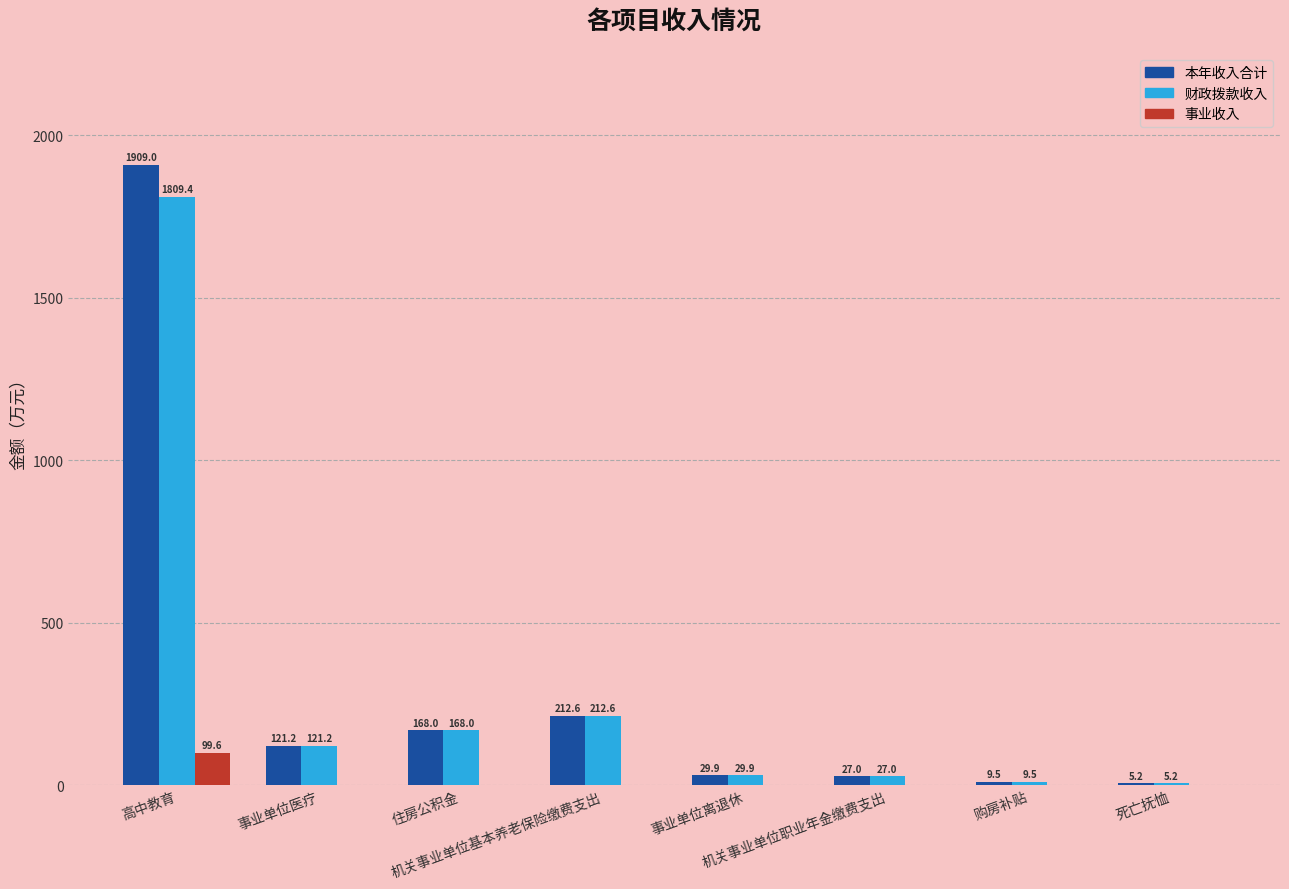

What is the greatest value displayed?

1909.0